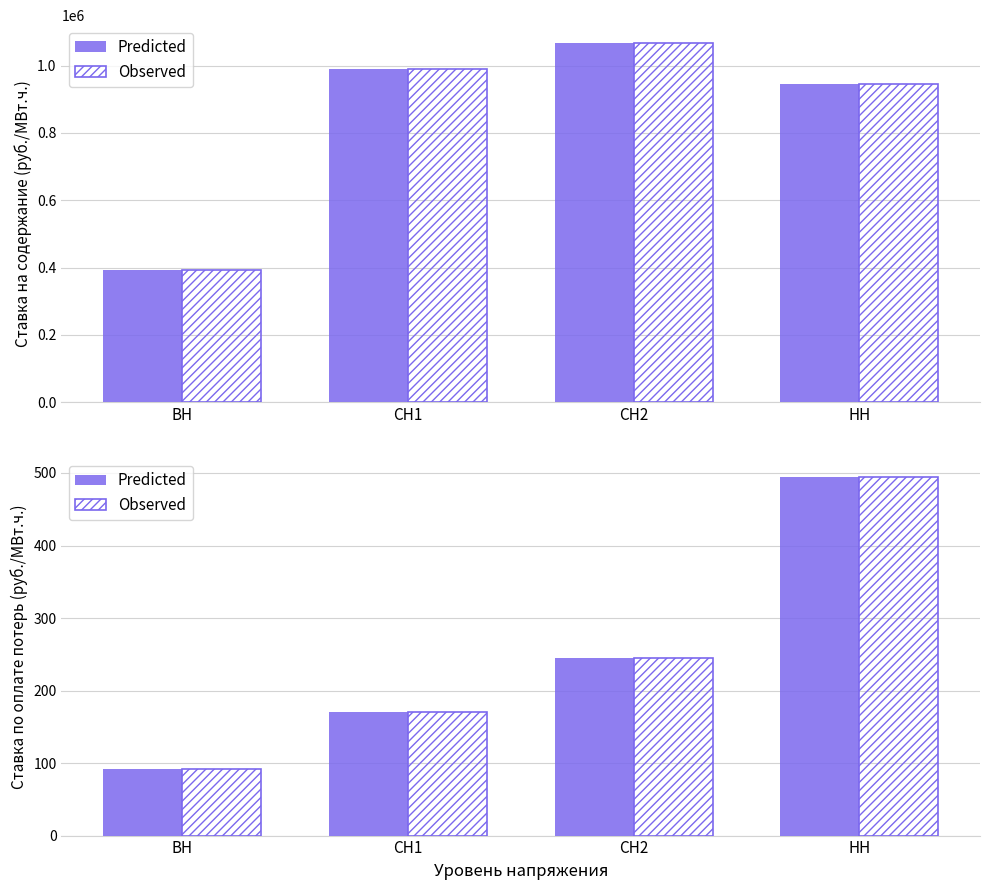

What is the sum of all Predicted values?

1002.2